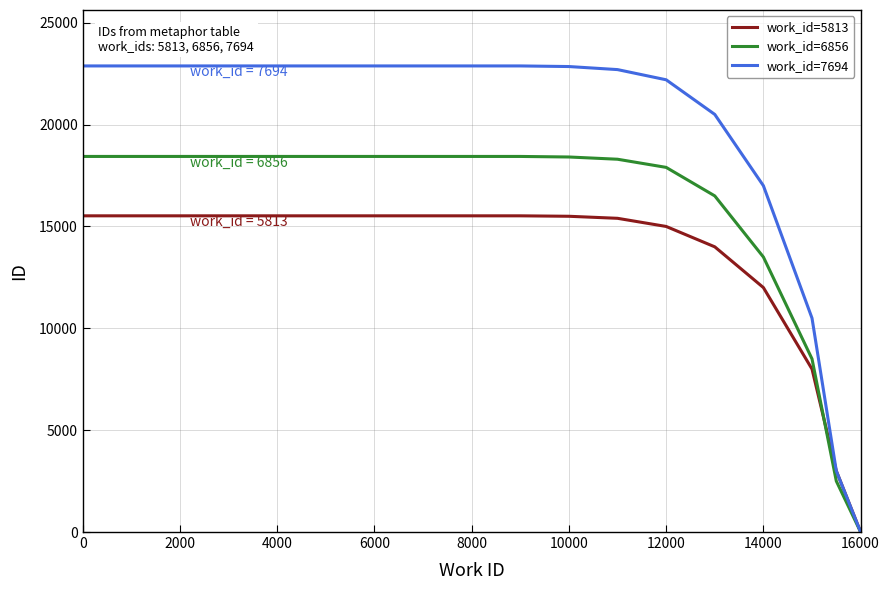

What are all the series names shown in the legend?

work_id=5813, work_id=6856, work_id=7694